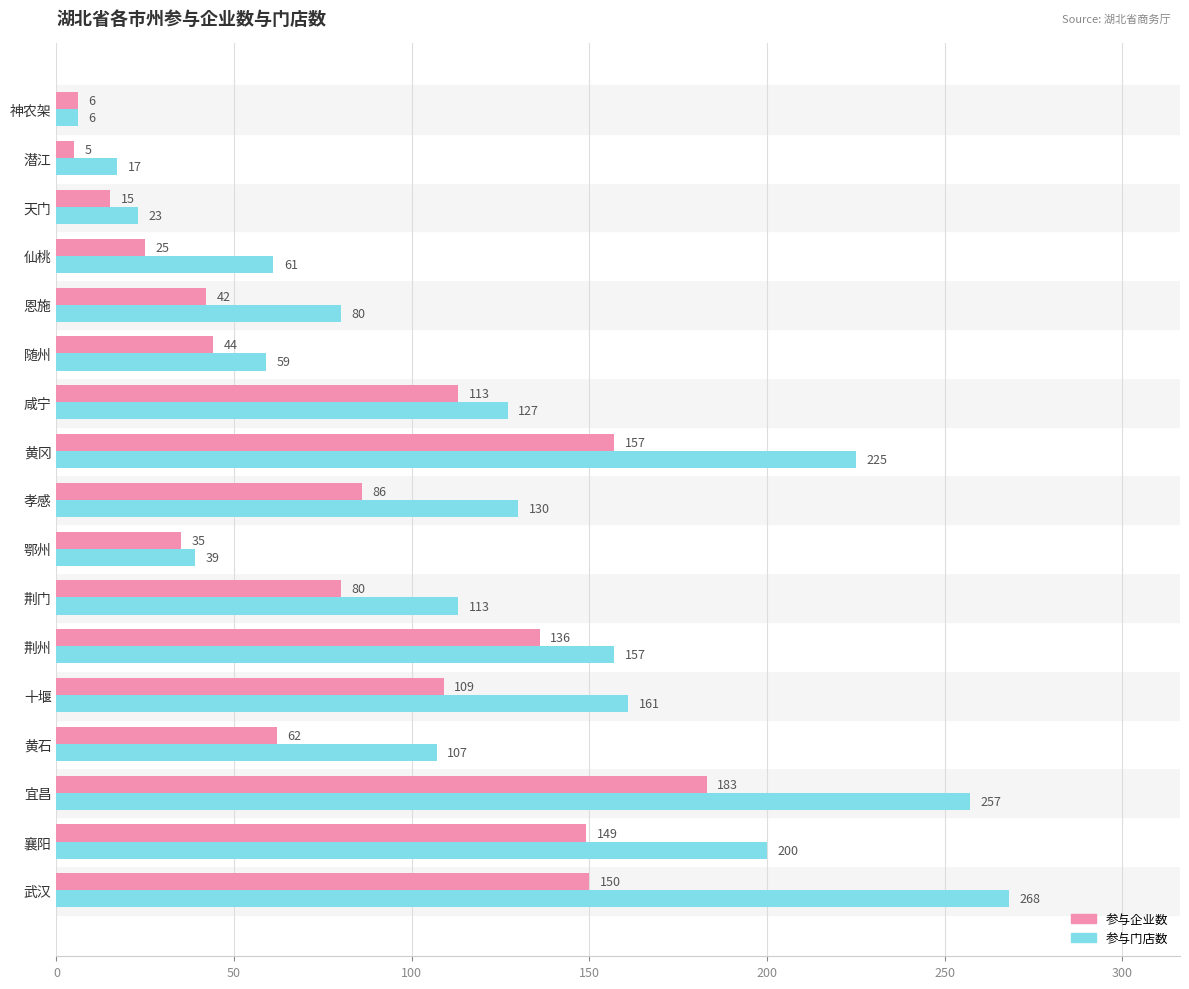

What is the sum of all 参与门店数 values?

2030